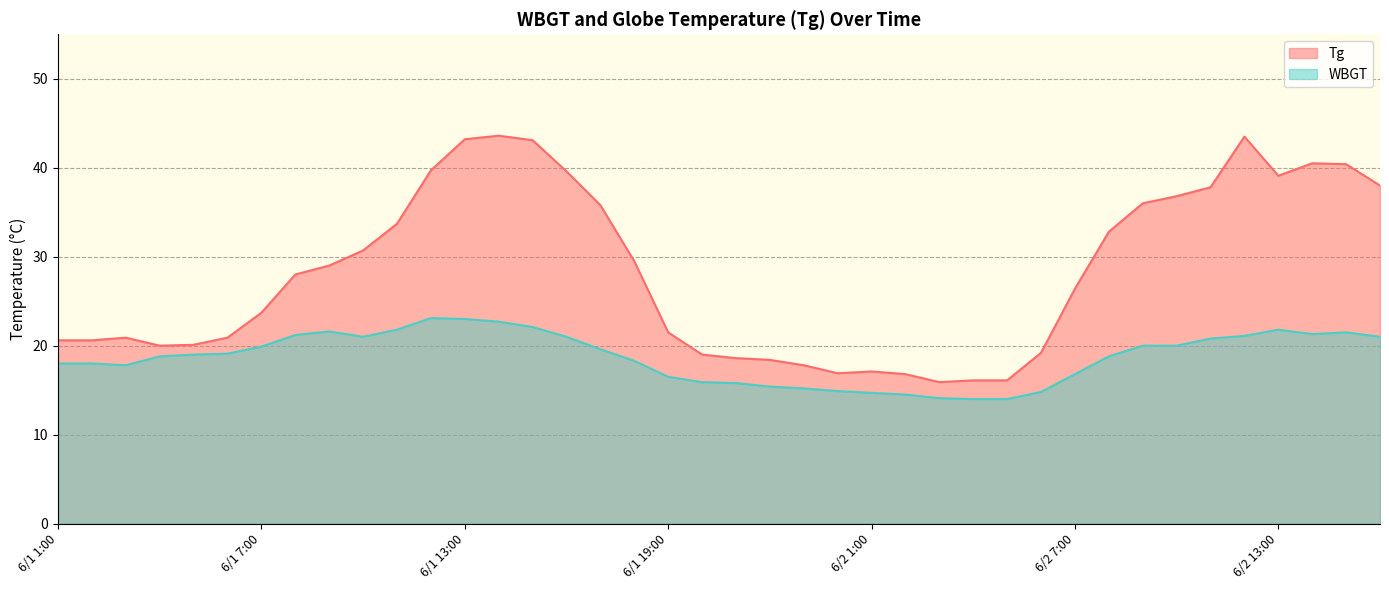

What is the label of the 40th point from the left?

6/2 16:00